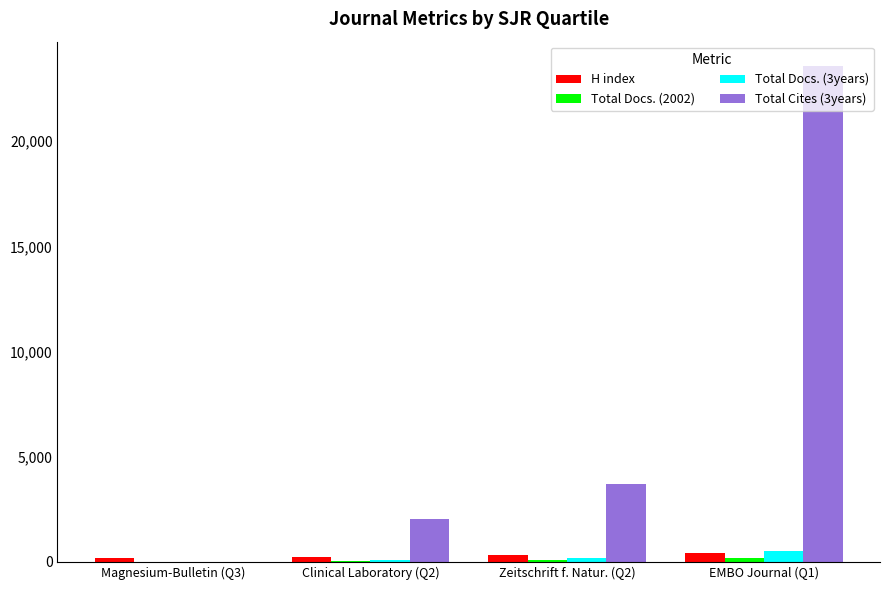

How many groups of bars are there?

4